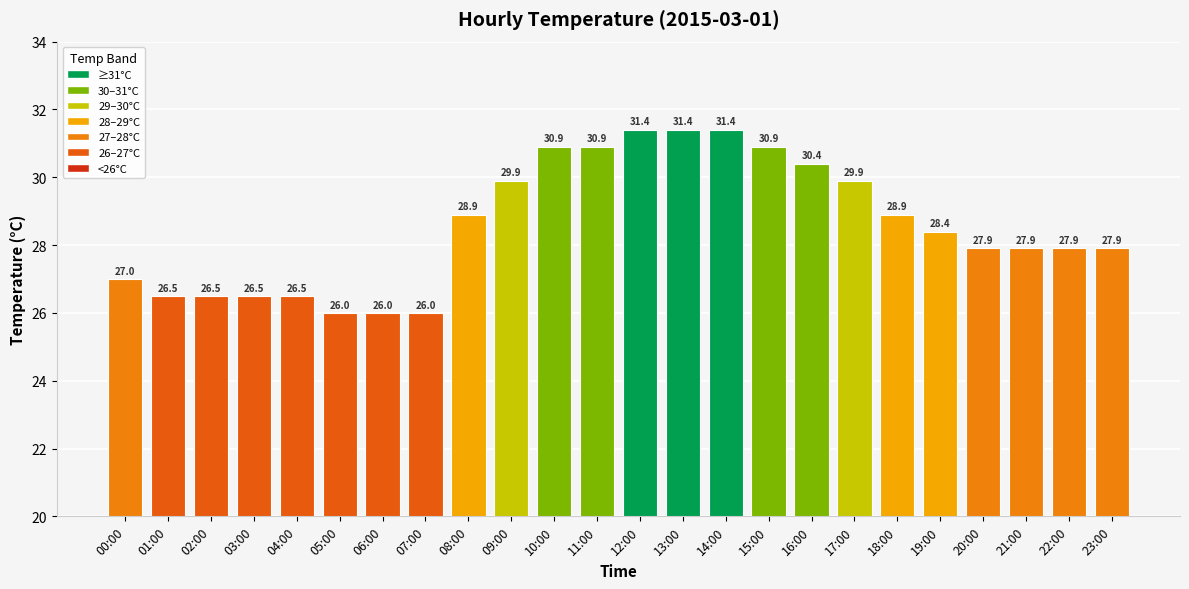

What is the change in value from 13:00 to 15:00?

-0.5